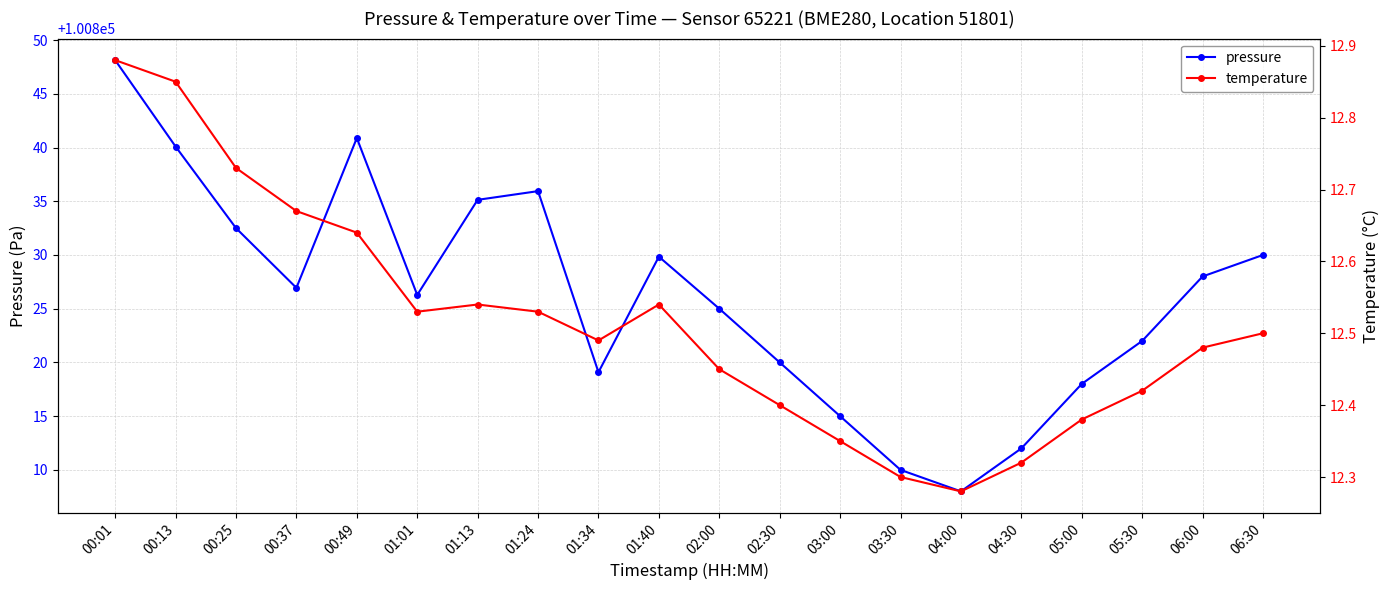

What is the difference between the maximum and minimum values in the temperature series?

0.6